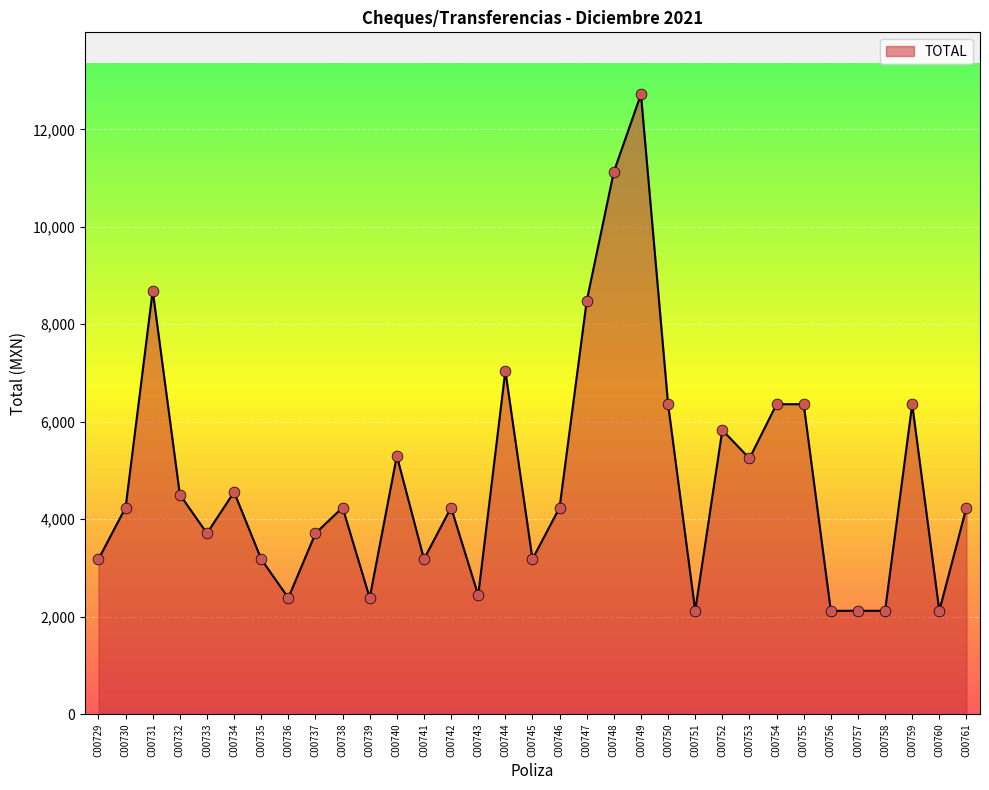

Which has a higher value, C00750 or C00745?

C00750